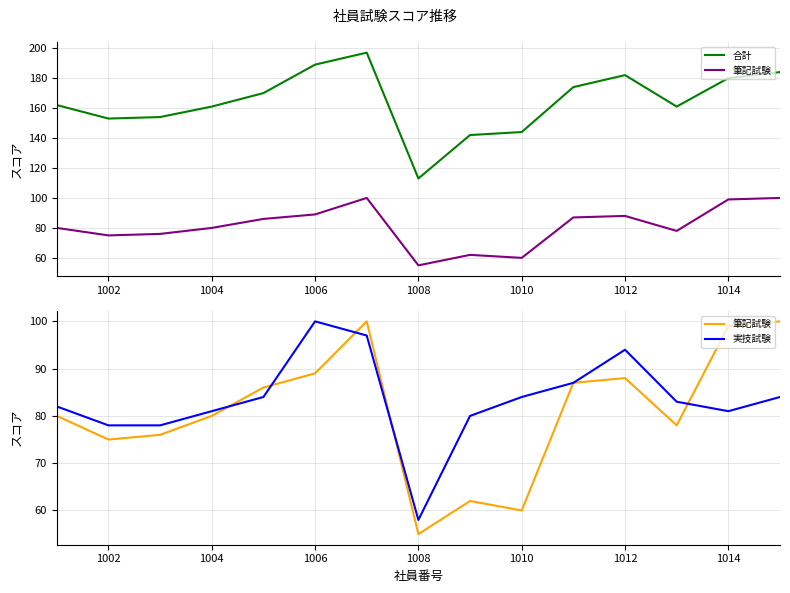

What is the difference between the highest and lowest values at 1002?

78